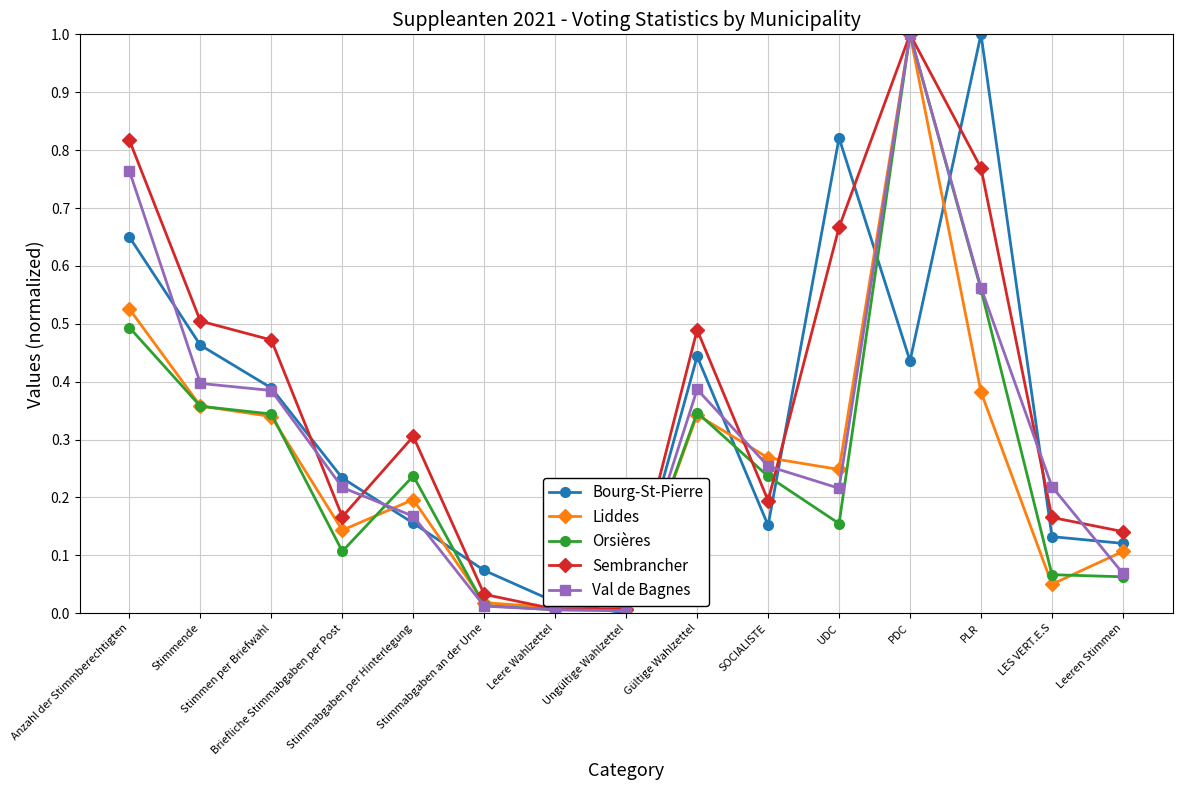

What is the total value across all series at PDC?

4.4